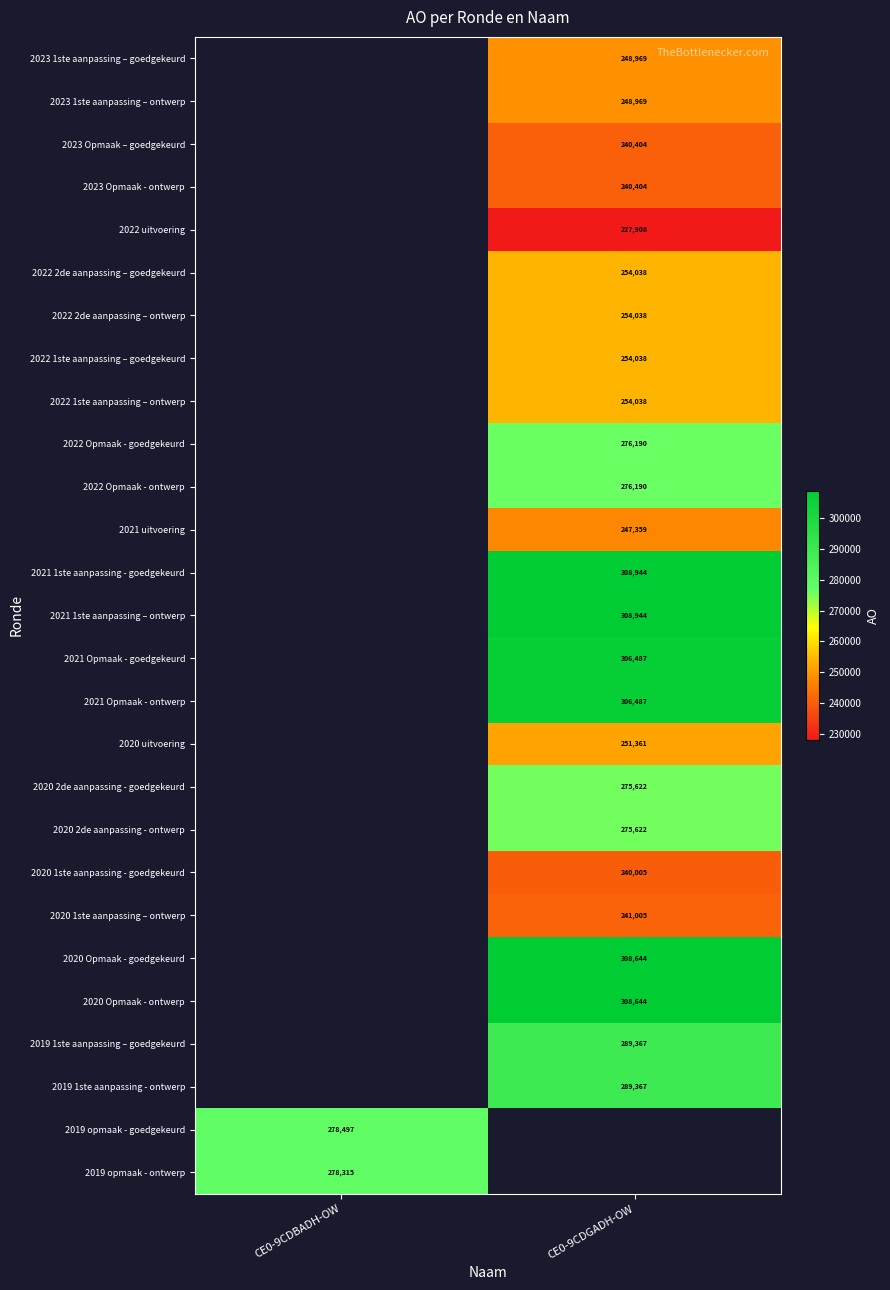

The 2023 1ste aanpassing – ontwerp series shows 94656 at CE0-9CDGADH-OW. True or false?

False